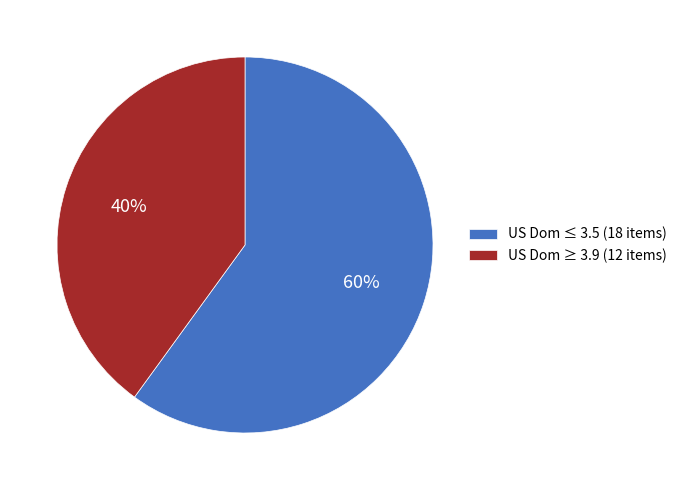

Combined, do US Dom ≤ 3.5 (18 items) and US Dom ≥ 3.9 (12 items) account for over 50%?

Yes